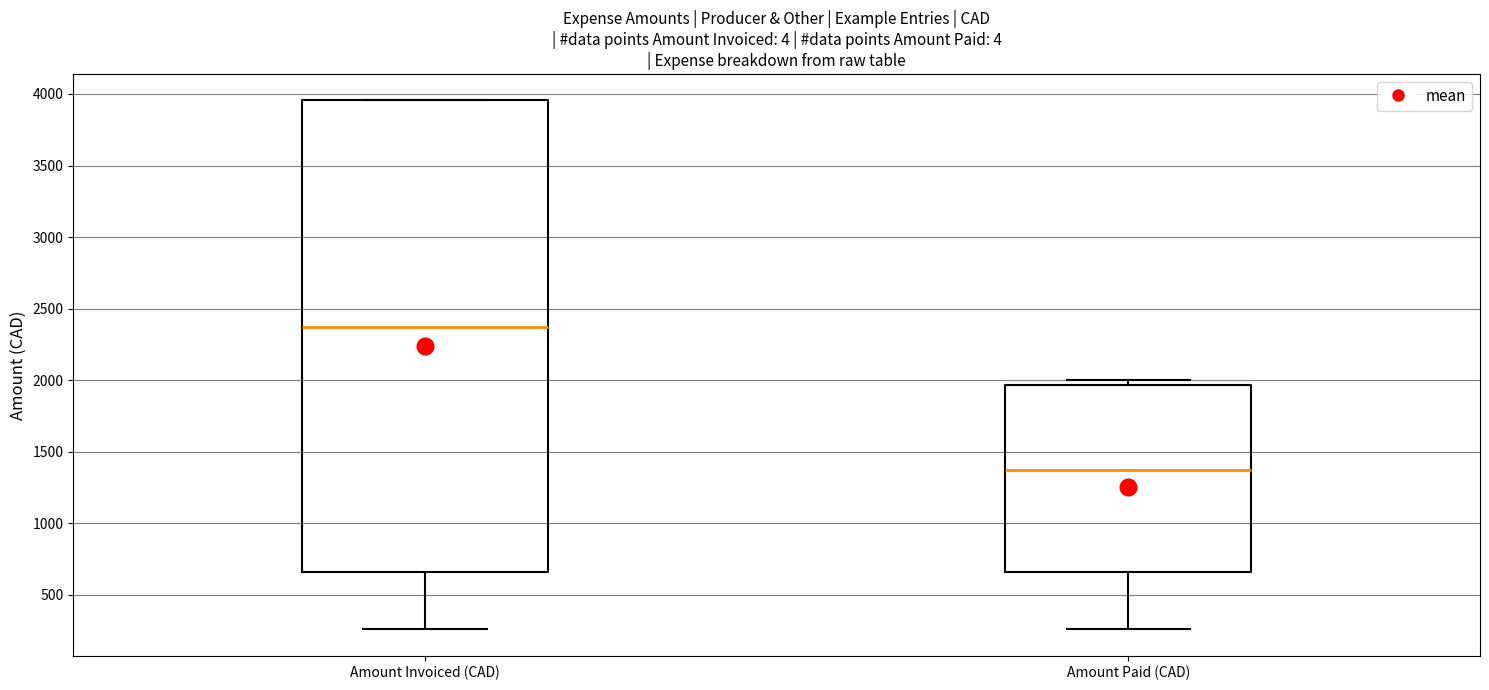

Comparing the boxes themselves (not the whiskers), which one is the tallest?

Amount Invoiced (CAD)